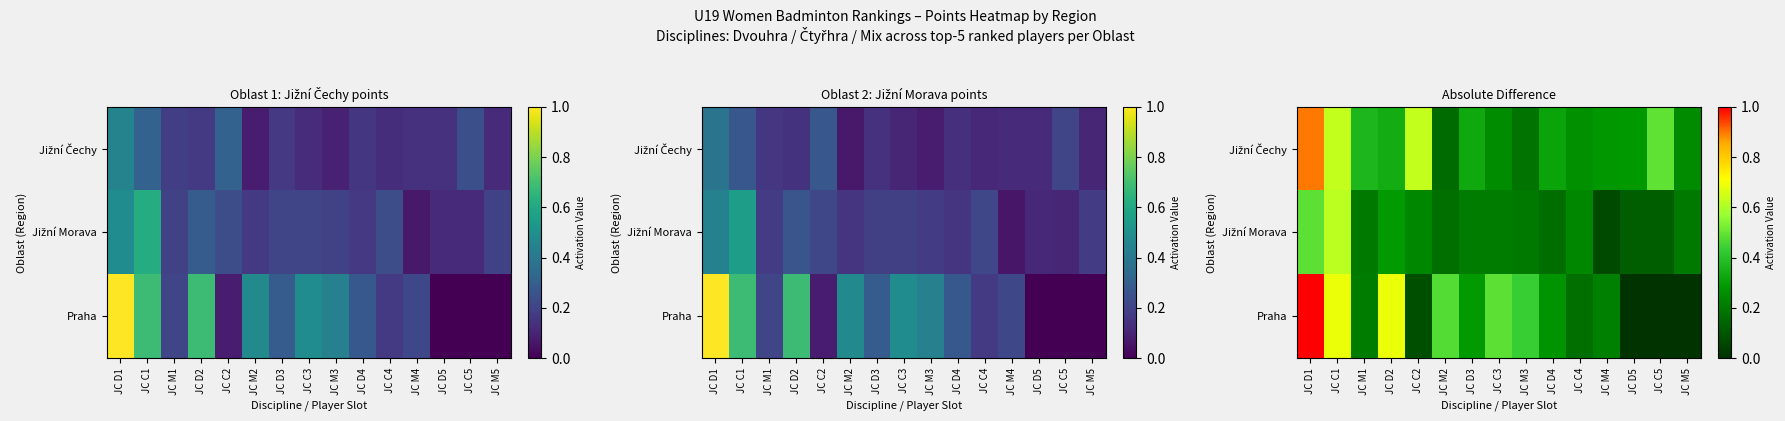

At which category is the sum across all series the highest?

JC D1